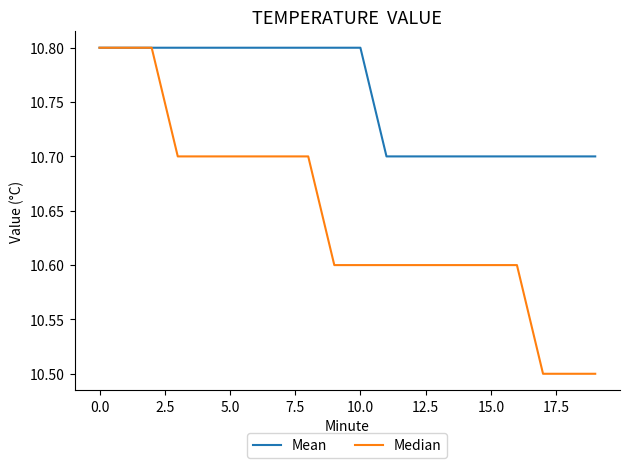

List the series in order of their overall mean, highest first.

Mean, Median